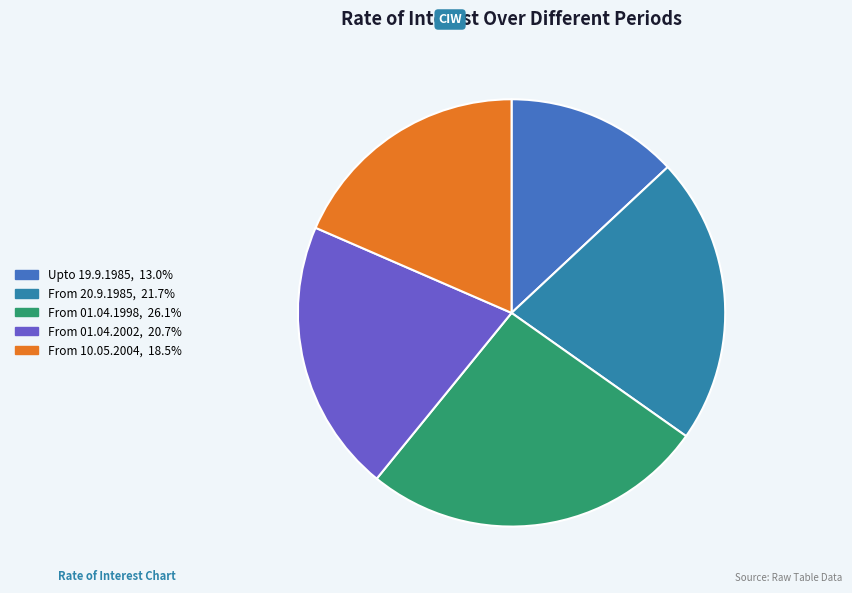

Is From 20.9.1985 the majority of the pie?

No